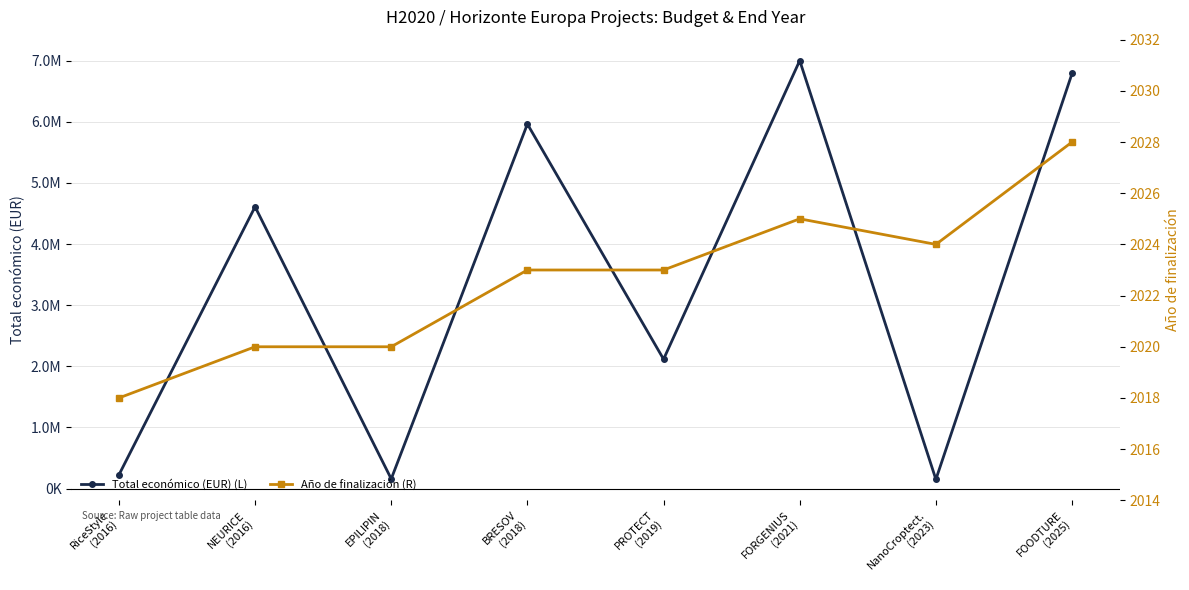

True or false: Año de finalización (R) and Total económico (EUR) (L) cross at least once.

False